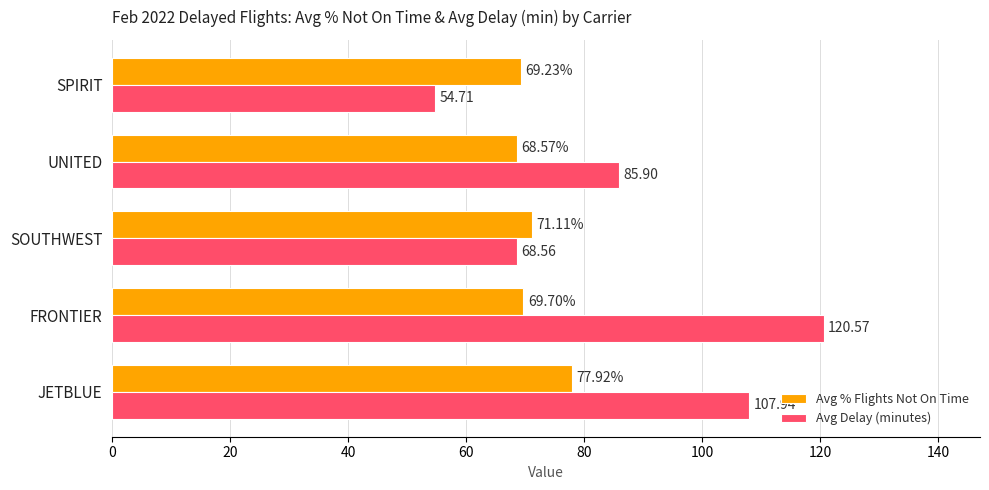

What are all the series names shown in the legend?

Avg % Flights Not On Time, Avg Delay (minutes)